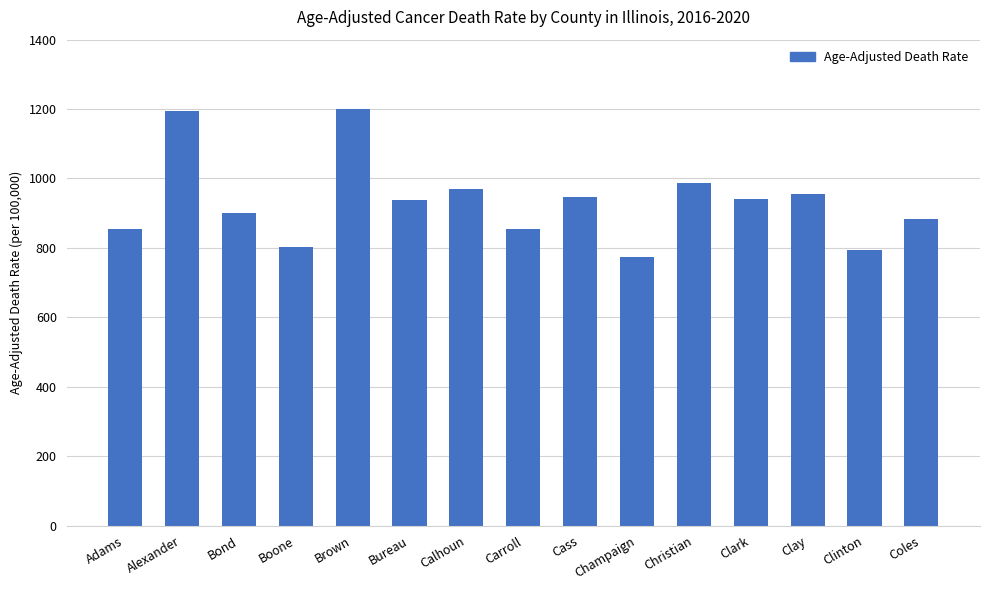

What is the ratio of the value at Adams to the value at Calhoun?

0.9